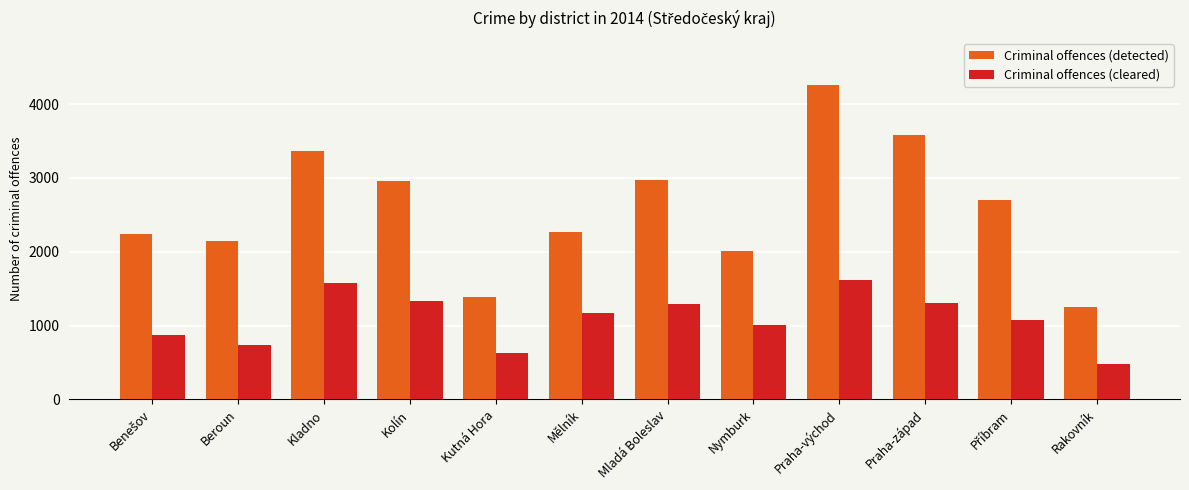

List the series in order of their overall mean, highest first.

Criminal offences (detected), Criminal offences (cleared)